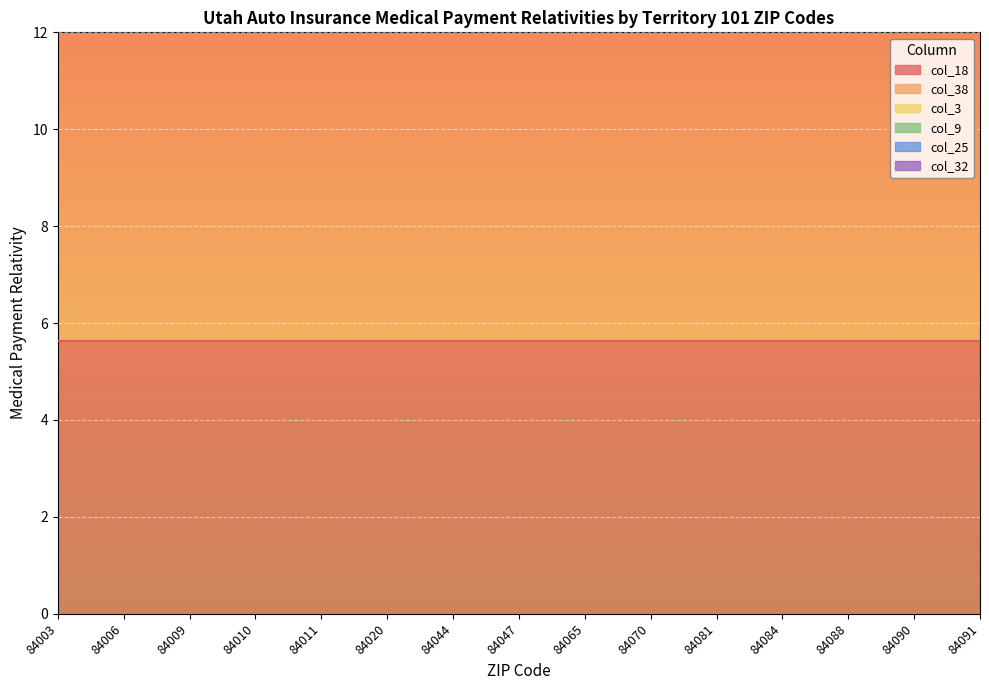

List the series in order of their peak value, highest first.

col_38, col_18, col_9, col_3, col_25, col_32